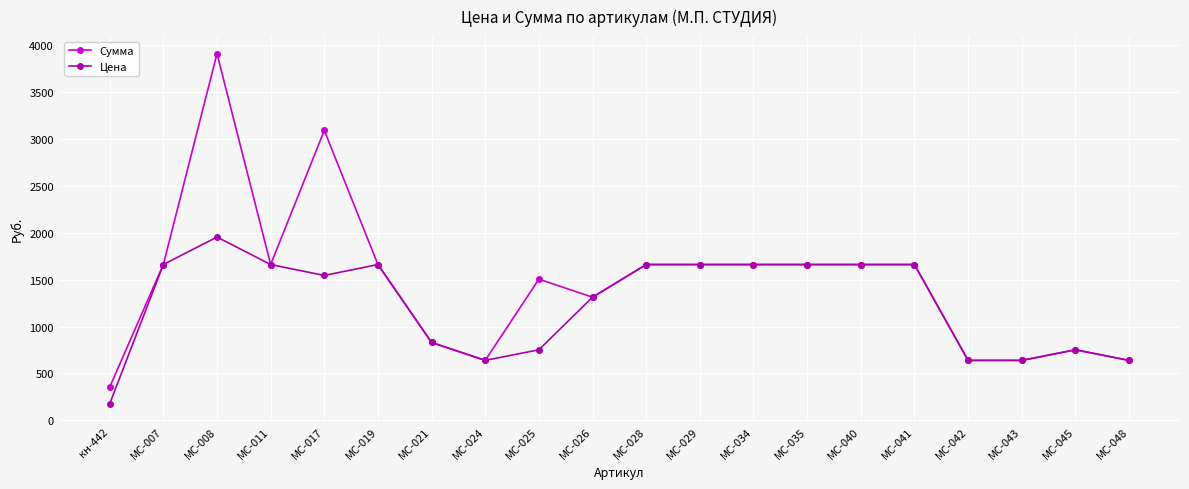

Rank the series by their average value, from highest to lowest.

Сумма, Цена